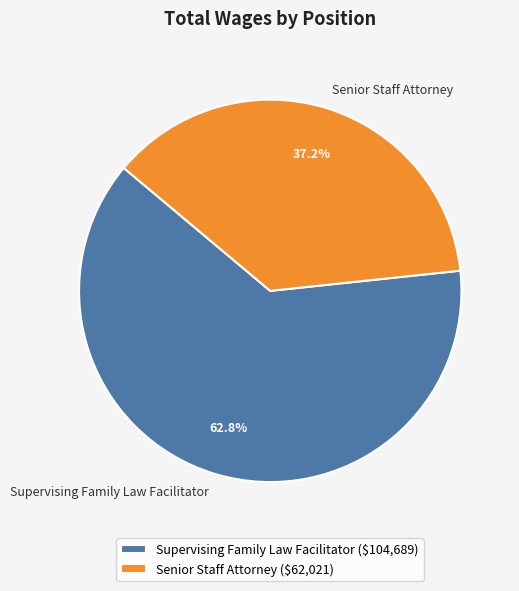

True or false: Supervising Family Law Facilitator accounts for 63% of the total.

True